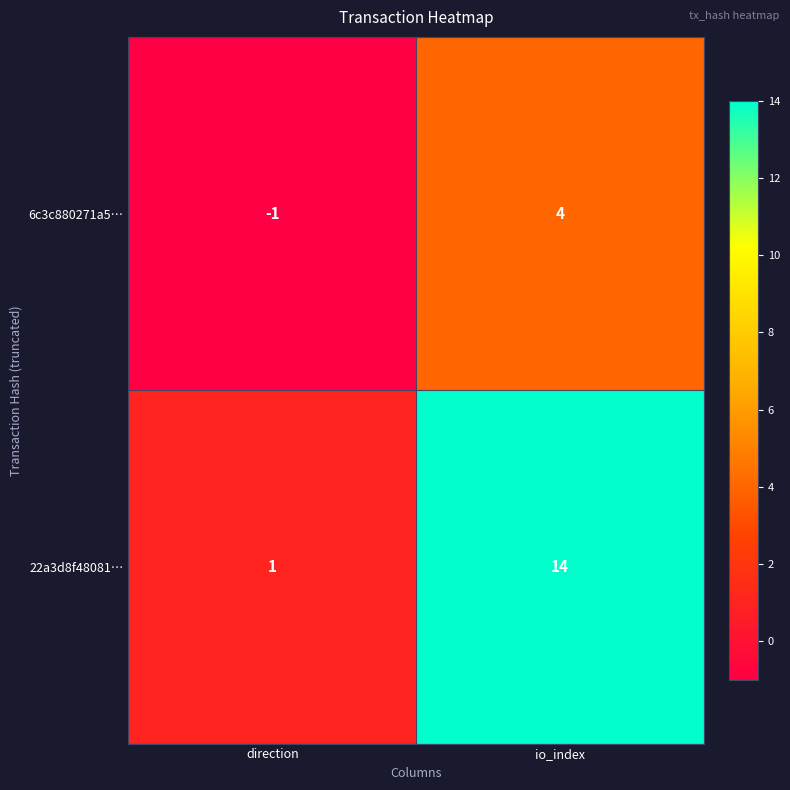

What is the spread (max minus min) of values at io_index?

10